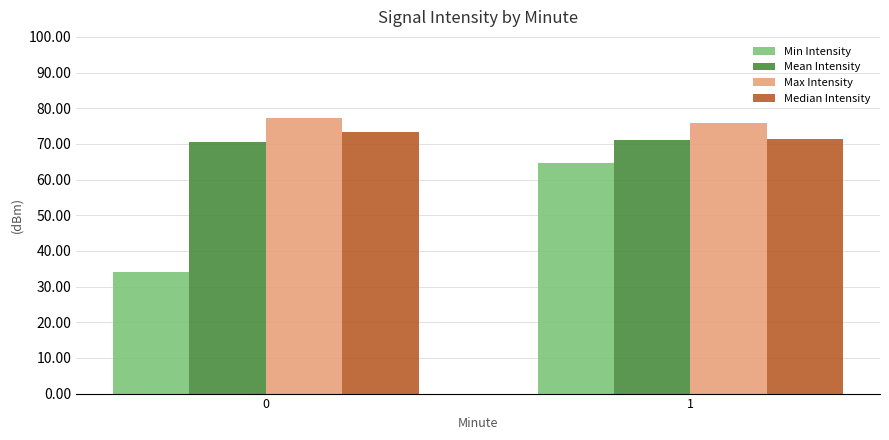

What is the sum of all Mean Intensity values?

141.5